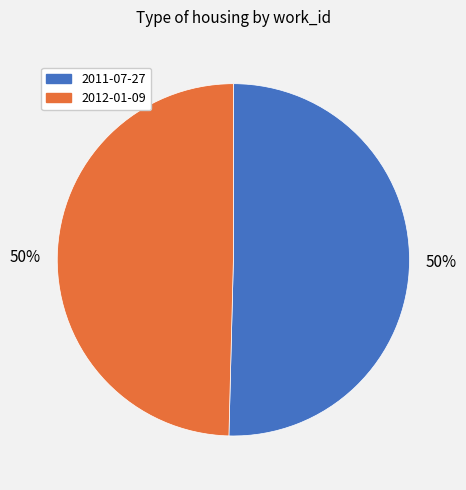

Do 2011-07-27 and 2012-01-09 together represent more than half of the pie?

Yes